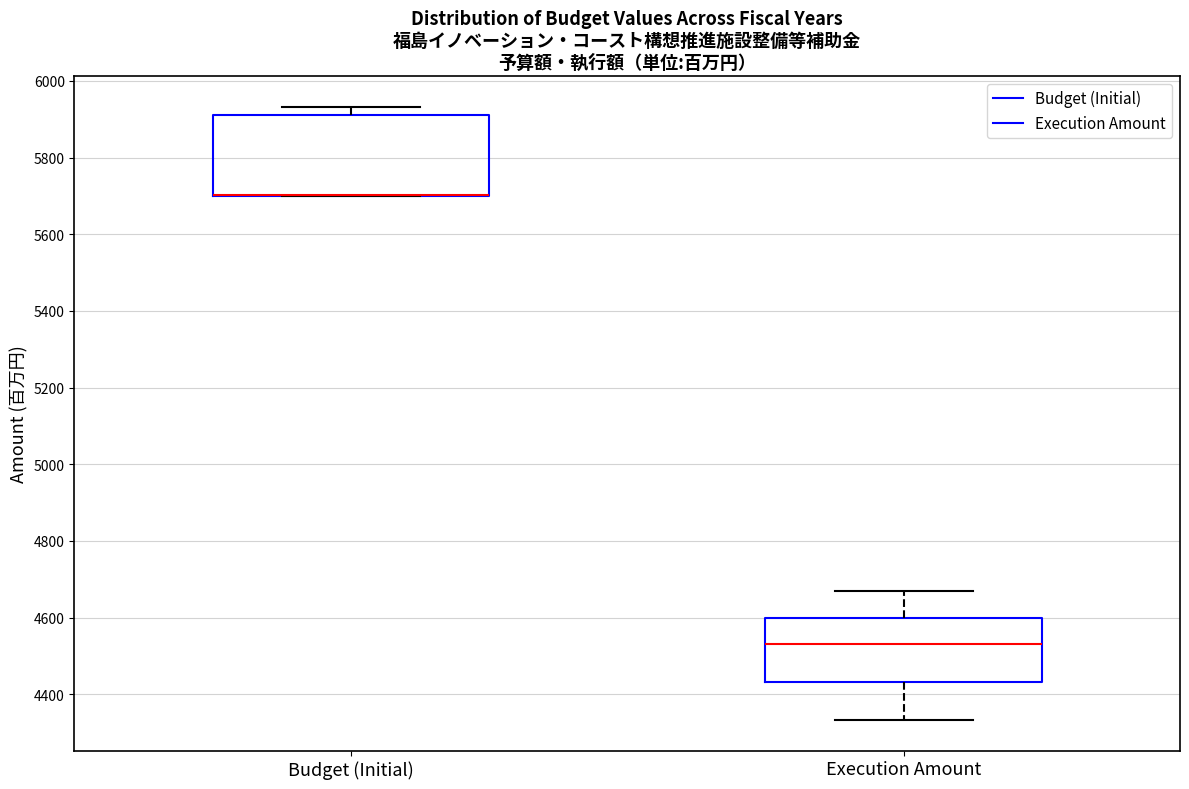

Reading left to right, read every box against the y-axis: the position of its median line, the range the box covers, and the ends of its whiskers. The values are not printed on the chart, so give them approximately, as read against the axis.

Budget (Initial): median 5700 (drawn on the box's lower edge), box 5700 to 5920, whiskers 5700 to 5940
Execution Amount: median 4540, box 4440 to 4600, whiskers 4340 to 4660